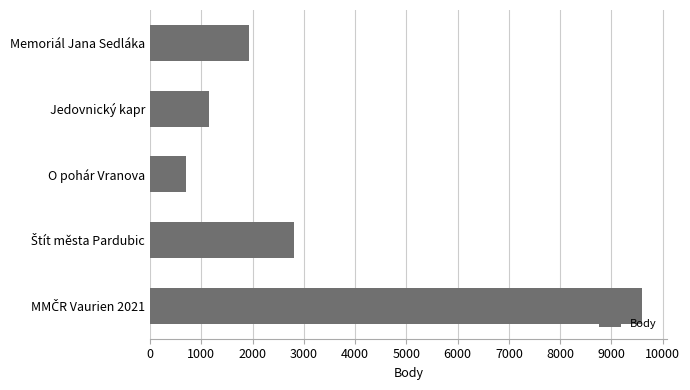

What is the value of the 5th bar from the top?

9600